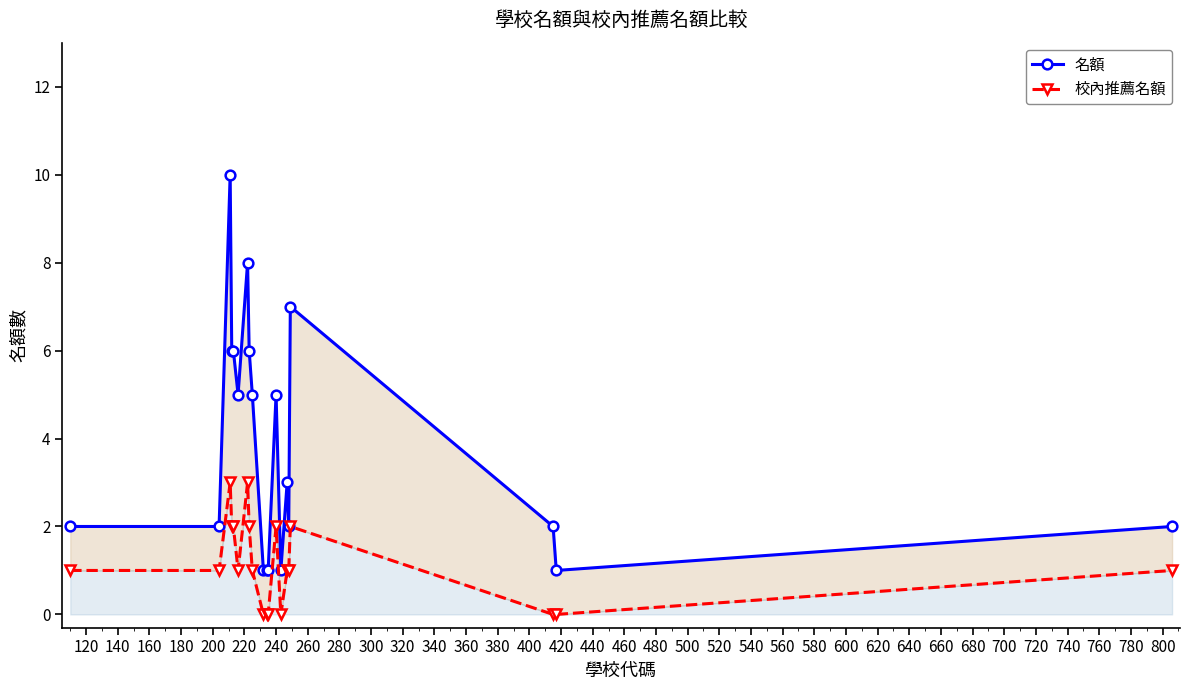

In 校內推薦名額, how many points are lower than both neighbors (excluding endpoints)?

2